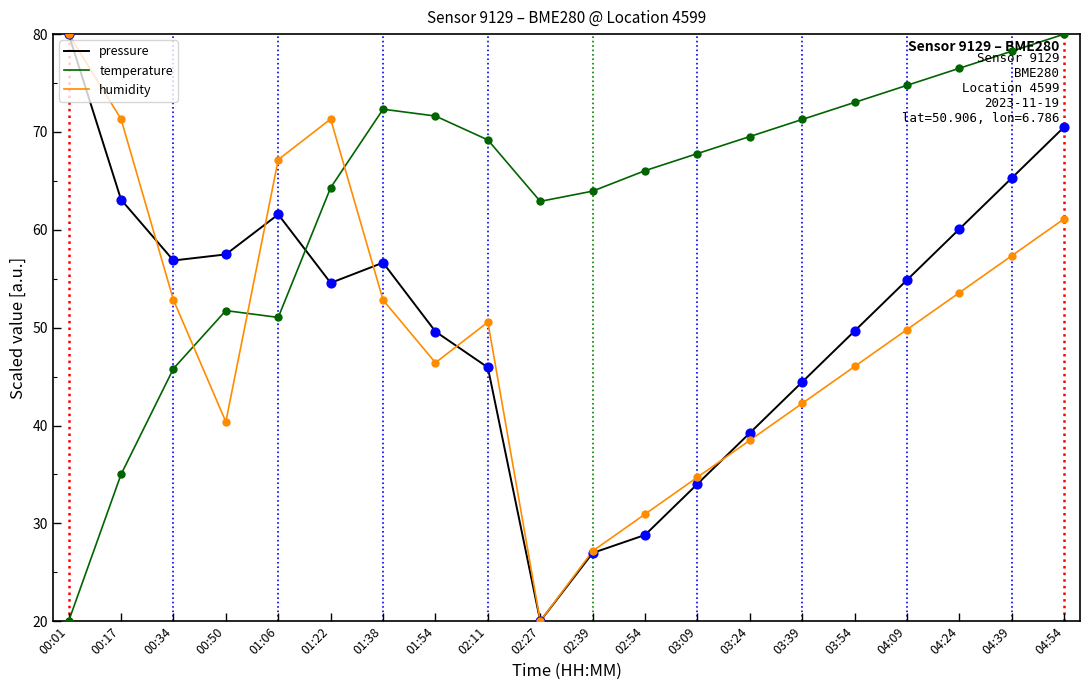

Between 01:06 and 01:22, which series saw the biggest shift?

temperature